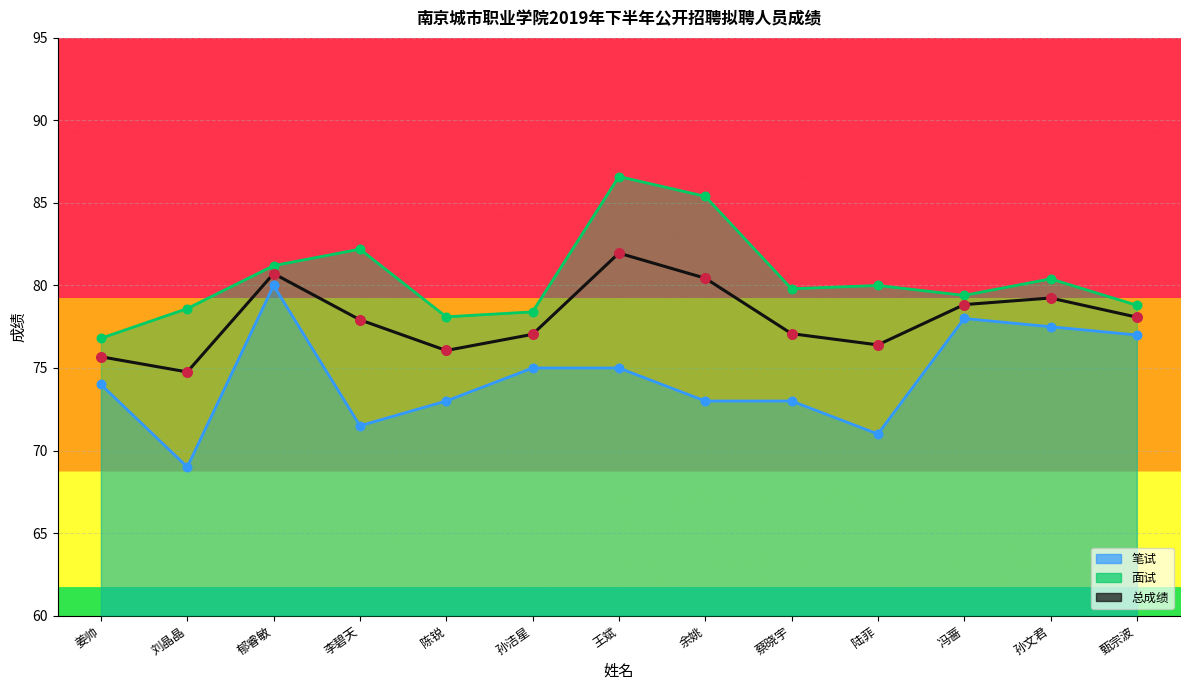

What is the change in value from 陈锐 to 王斌?

+5.9